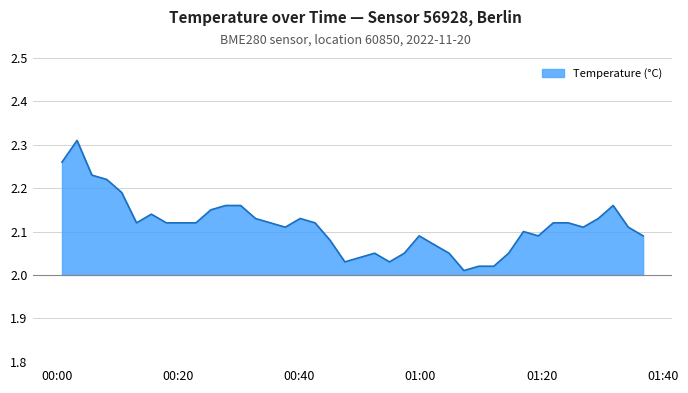

Reading left to right, extract all data points from this chart.

2022-11-20T00:00:49=2.3	2022-11-20T00:03:18=2.3	2022-11-20T00:05:45=2.2	2022-11-20T00:08:12=2.2	2022-11-20T00:10:40=2.2	2022-11-20T00:13:07=2.1	2022-11-20T00:15:34=2.1	2022-11-20T00:18:02=2.1	2022-11-20T00:20:30=2.1	2022-11-20T00:22:56=2.1	2022-11-20T00:25:23=2.1	2022-11-20T00:27:50=2.2	2022-11-20T00:30:18=2.2	2022-11-20T00:32:45=2.1	2022-11-20T00:35:13=2.1	2022-11-20T00:37:40=2.1	2022-11-20T00:40:08=2.1	2022-11-20T00:42:35=2.1	2022-11-20T00:45:03=2.1	2022-11-20T00:47:30=2.0	2022-11-20T00:49:57=2.0	2022-11-20T00:52:25=2.0	2022-11-20T00:54:52=2.0	2022-11-20T00:57:19=2.0	2022-11-20T00:59:46=2.1	2022-11-20T01:02:13=2.1	2022-11-20T01:04:42=2.0	2022-11-20T01:07:09=2.0	2022-11-20T01:09:37=2.0	2022-11-20T01:12:05=2.0	2022-11-20T01:14:32=2.0	2022-11-20T01:16:59=2.1	2022-11-20T01:19:26=2.1	2022-11-20T01:21:54=2.1	2022-11-20T01:24:22=2.1	2022-11-20T01:26:51=2.1	2022-11-20T01:29:20=2.1	2022-11-20T01:31:47=2.2	2022-11-20T01:34:17=2.1	2022-11-20T01:36:44=2.1